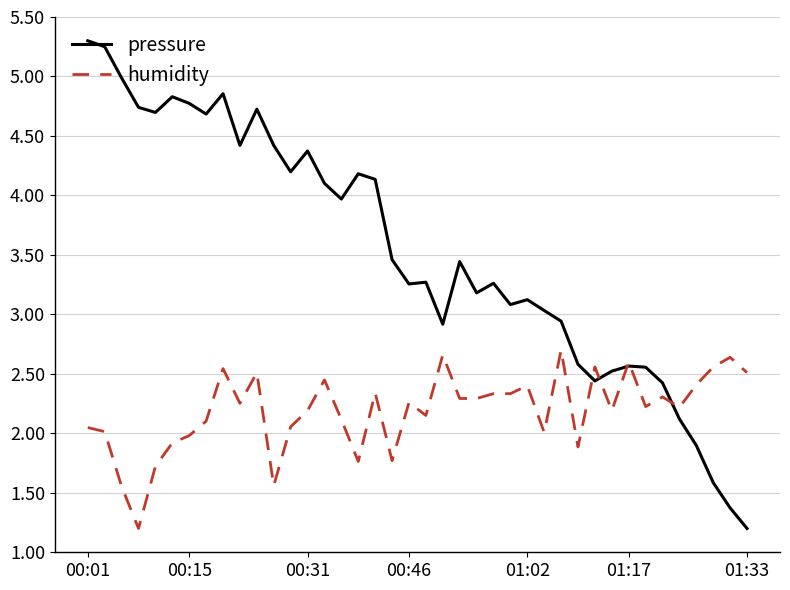

Which series has the largest total across all categories?

pressure